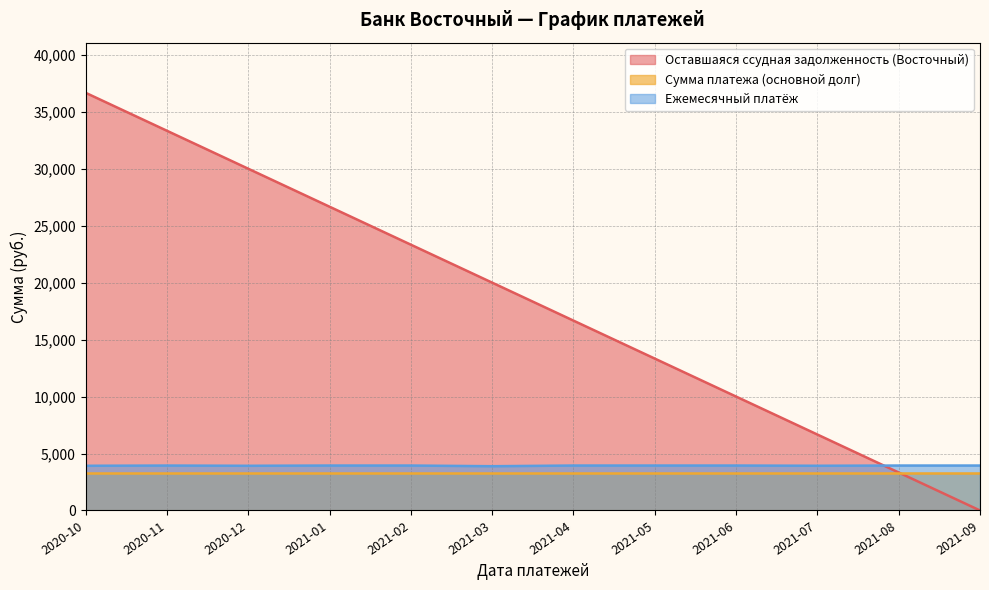

True or false: Ежемесячный платёж has a value of 3944.8 at 2021-01.

True